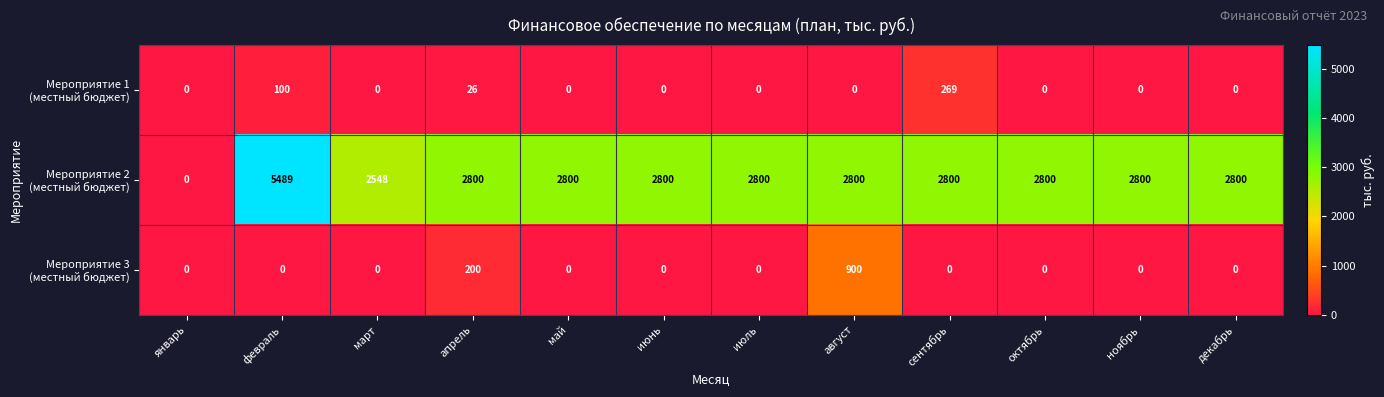

What is the difference between the highest and lowest values at декабрь?

2800